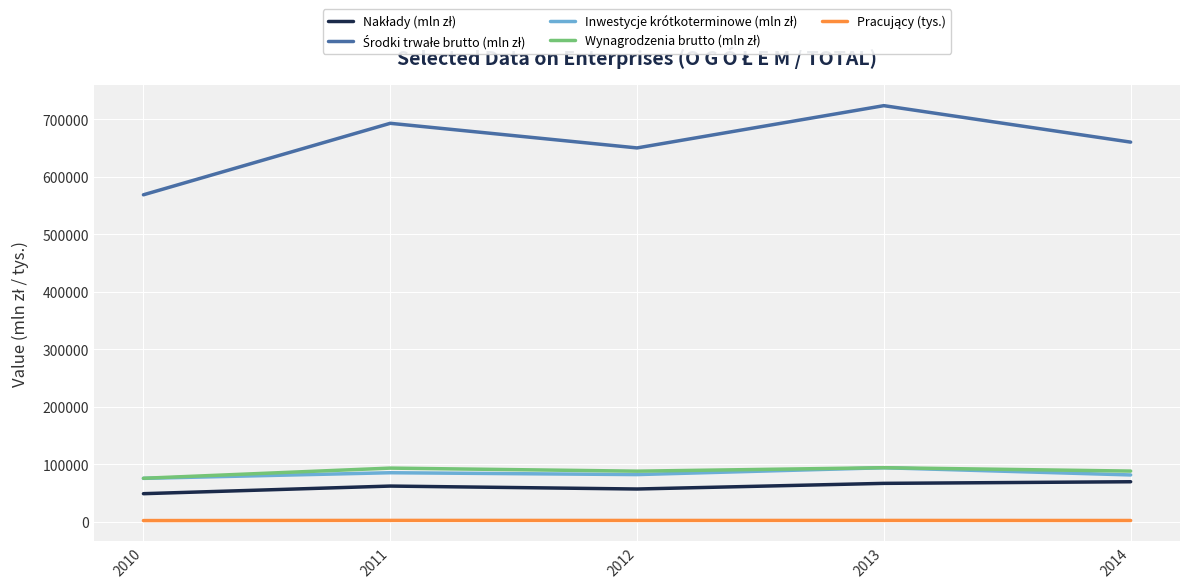

What is the maximum value shown in the chart?

723993.6